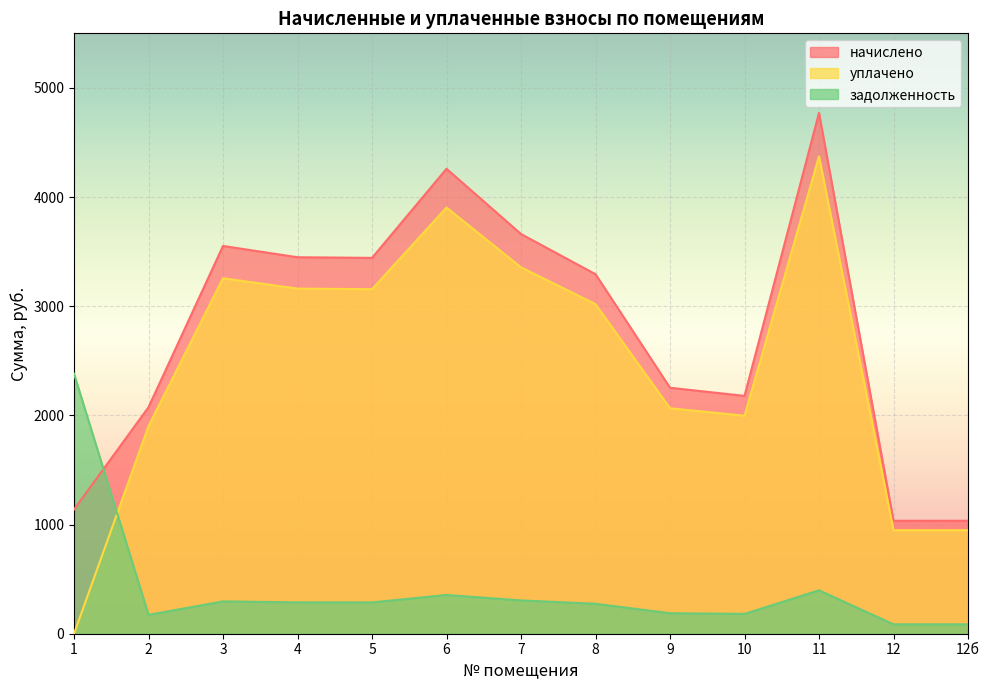

What is the label of the 8th point from the left?

8